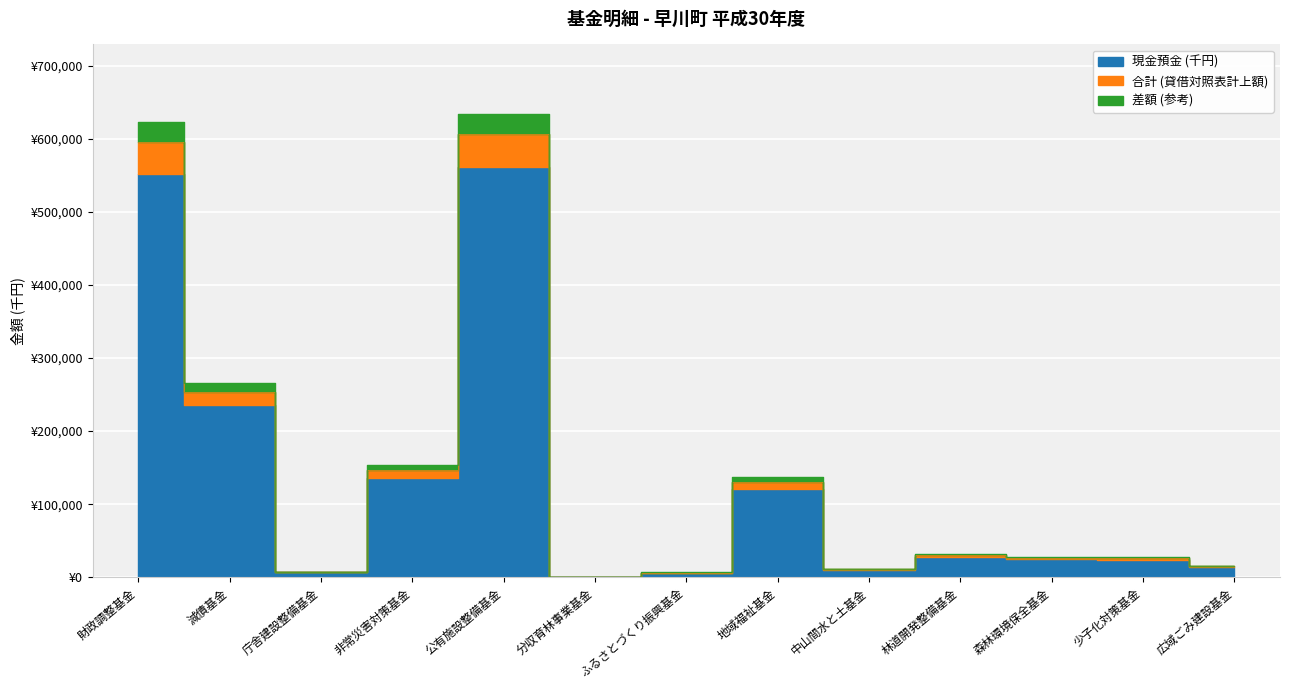

What is the minimum value shown in the chart?

199.0